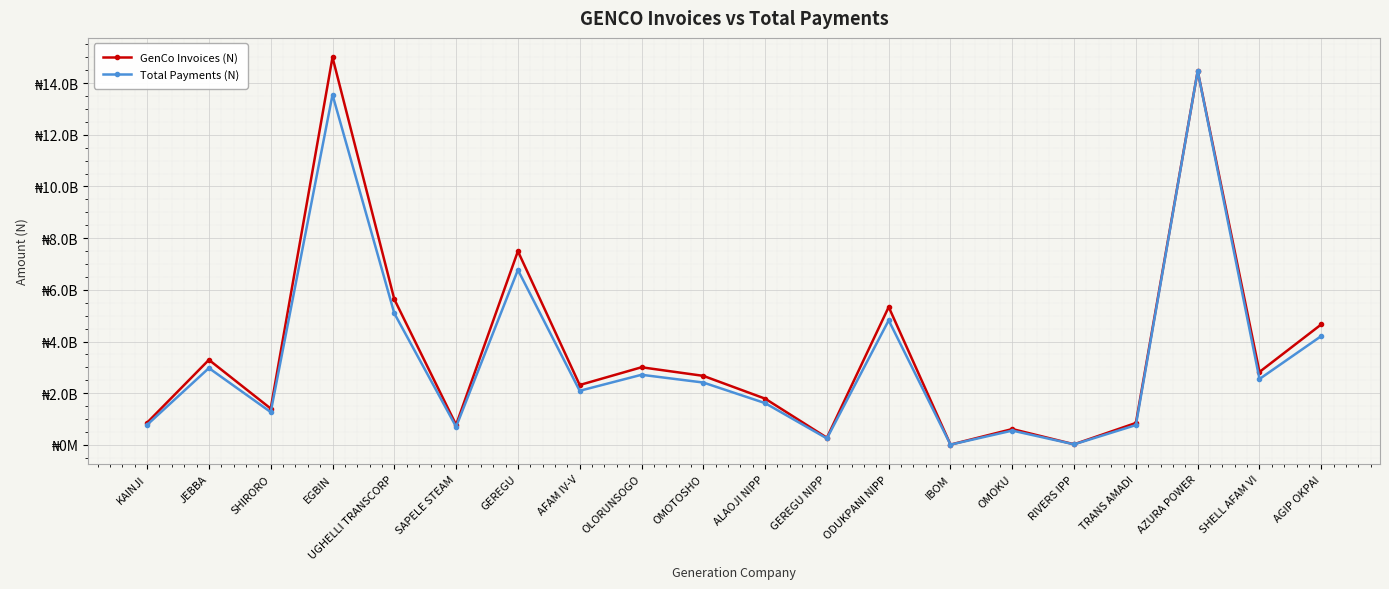

How many interior local valleys does the Total Payments (N) series have?

7